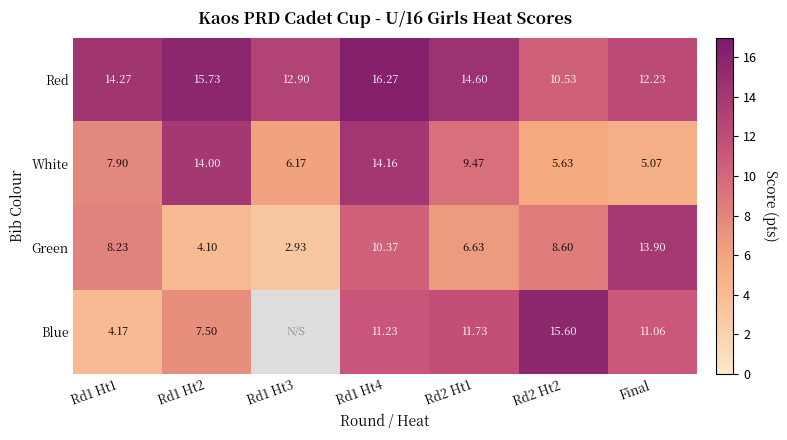

Rank the categories by Red value from highest to lowest.

Rd1 Ht4, Rd1 Ht2, Rd2 Ht1, Rd1 Ht1, Rd1 Ht3, Final, Rd2 Ht2